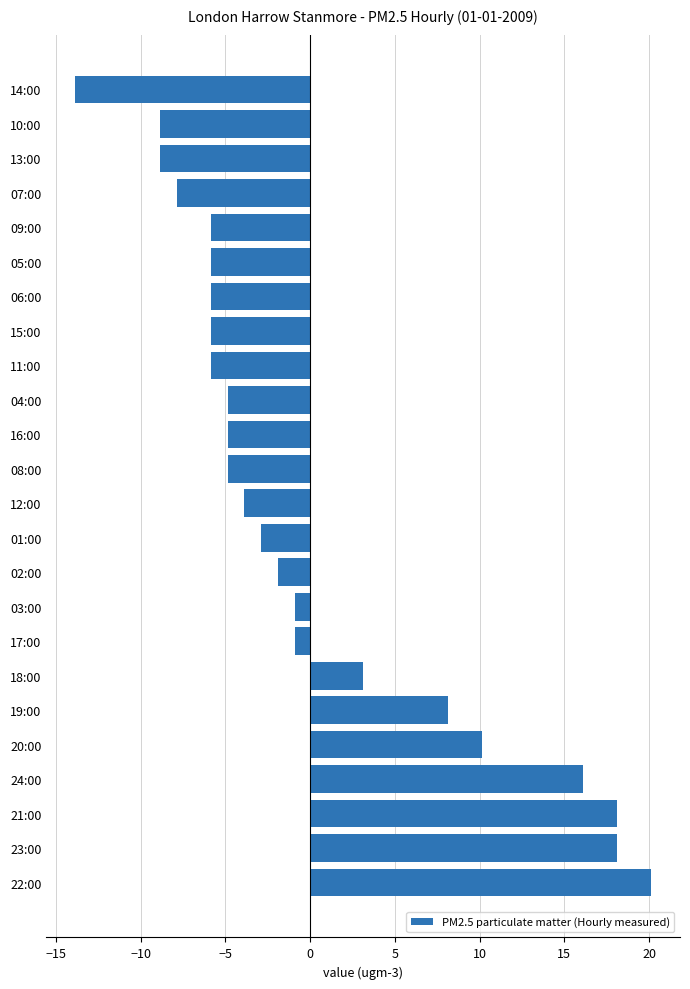

What is the difference between the values at 19:00 and 21:00?

10.0